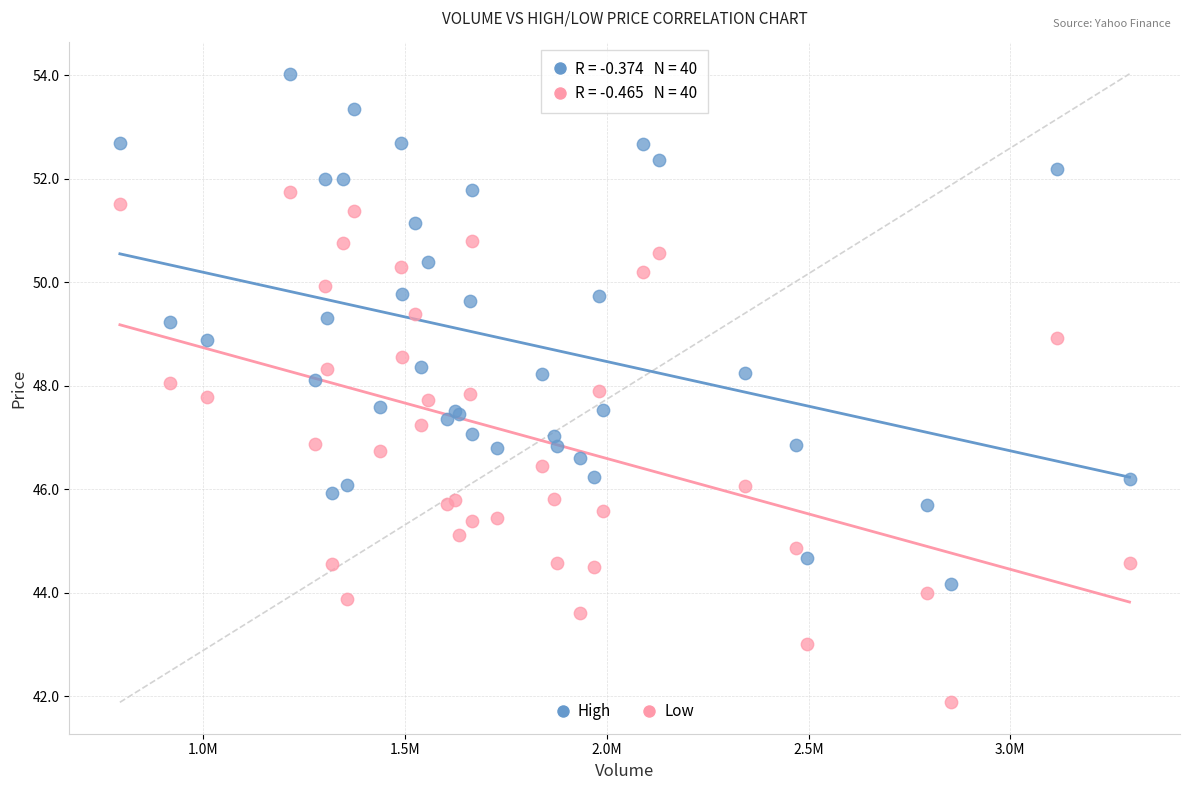

Which series contains the lowest Y value?

Low